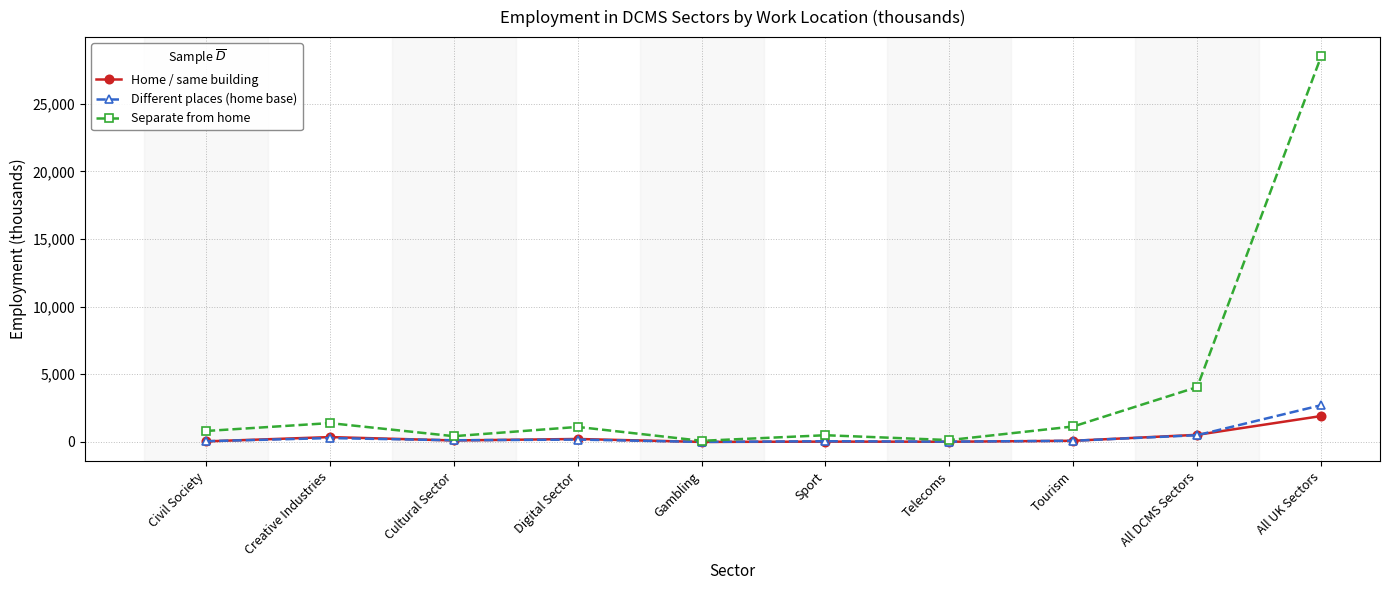

At which category does Separate from home reach its first local valley?

Cultural Sector